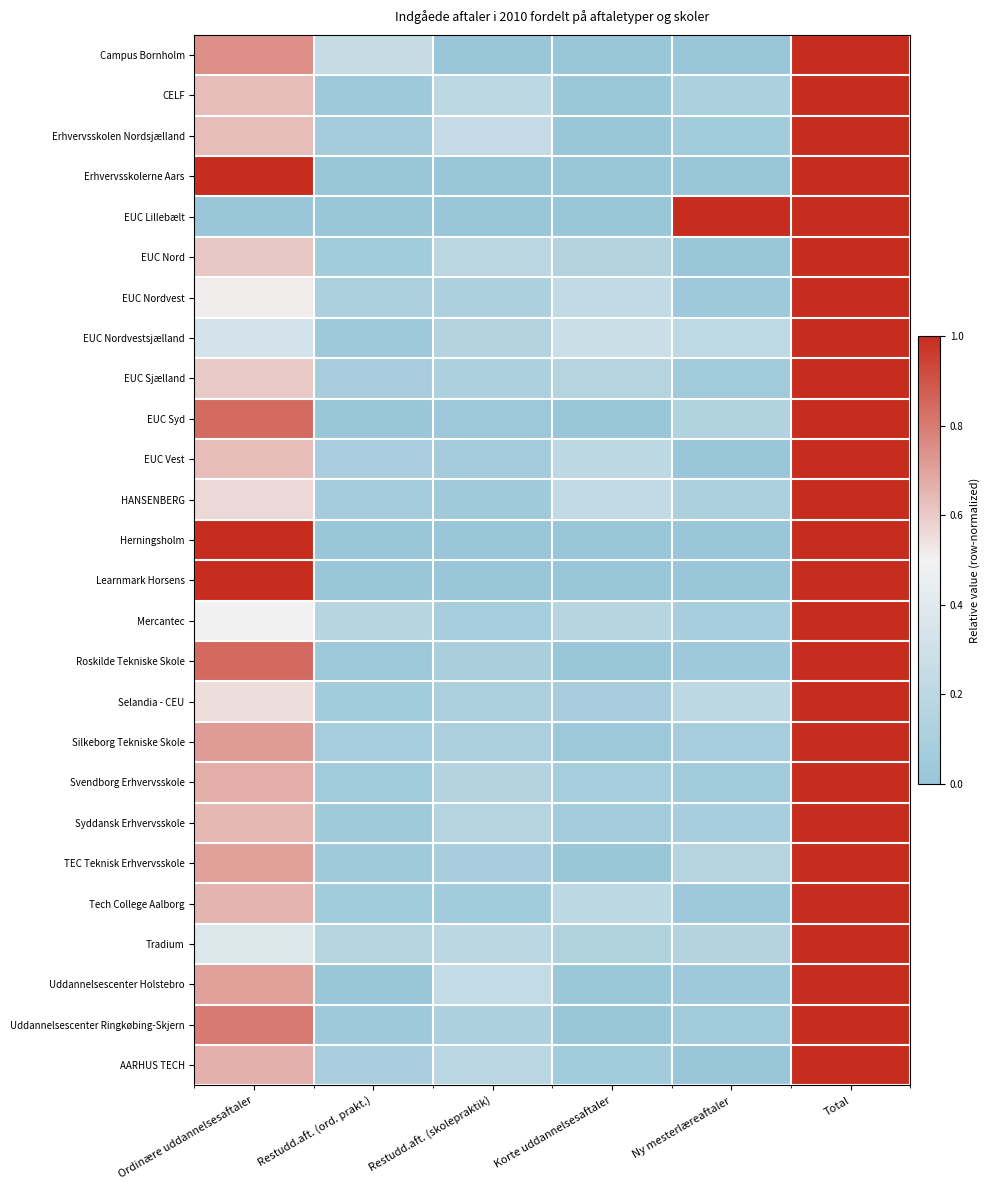

What is the spread (max minus min) of values at Ordinære uddannelsesaftaler?

1.0